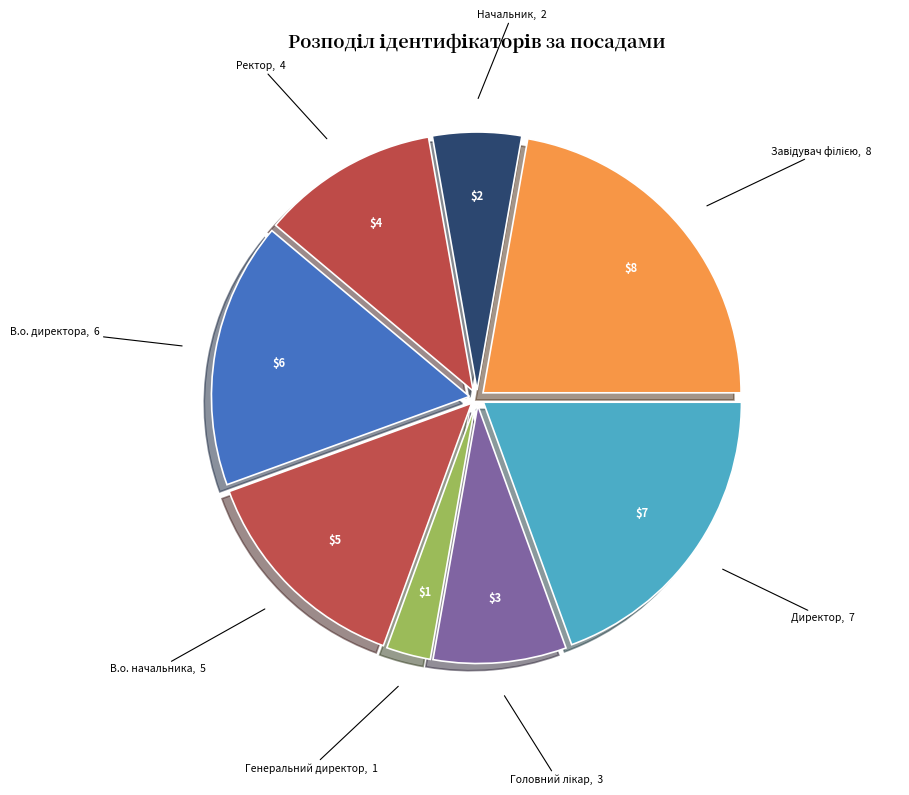

Is it true that Генеральний директор is 3% of the pie?

True